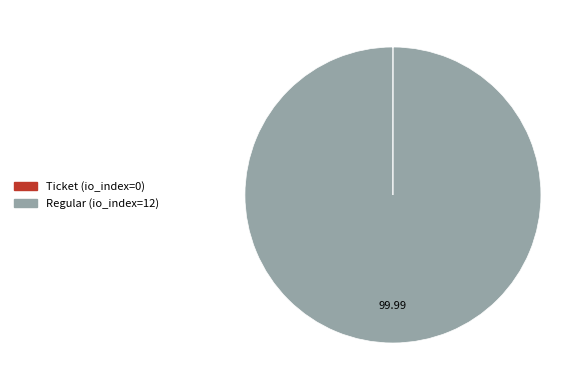

What is the majority slice?

Regular (io_index=12)